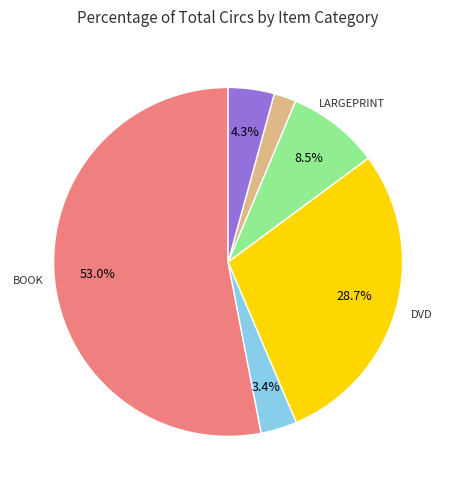

Is there any slice that represents more than half of the pie?

Yes